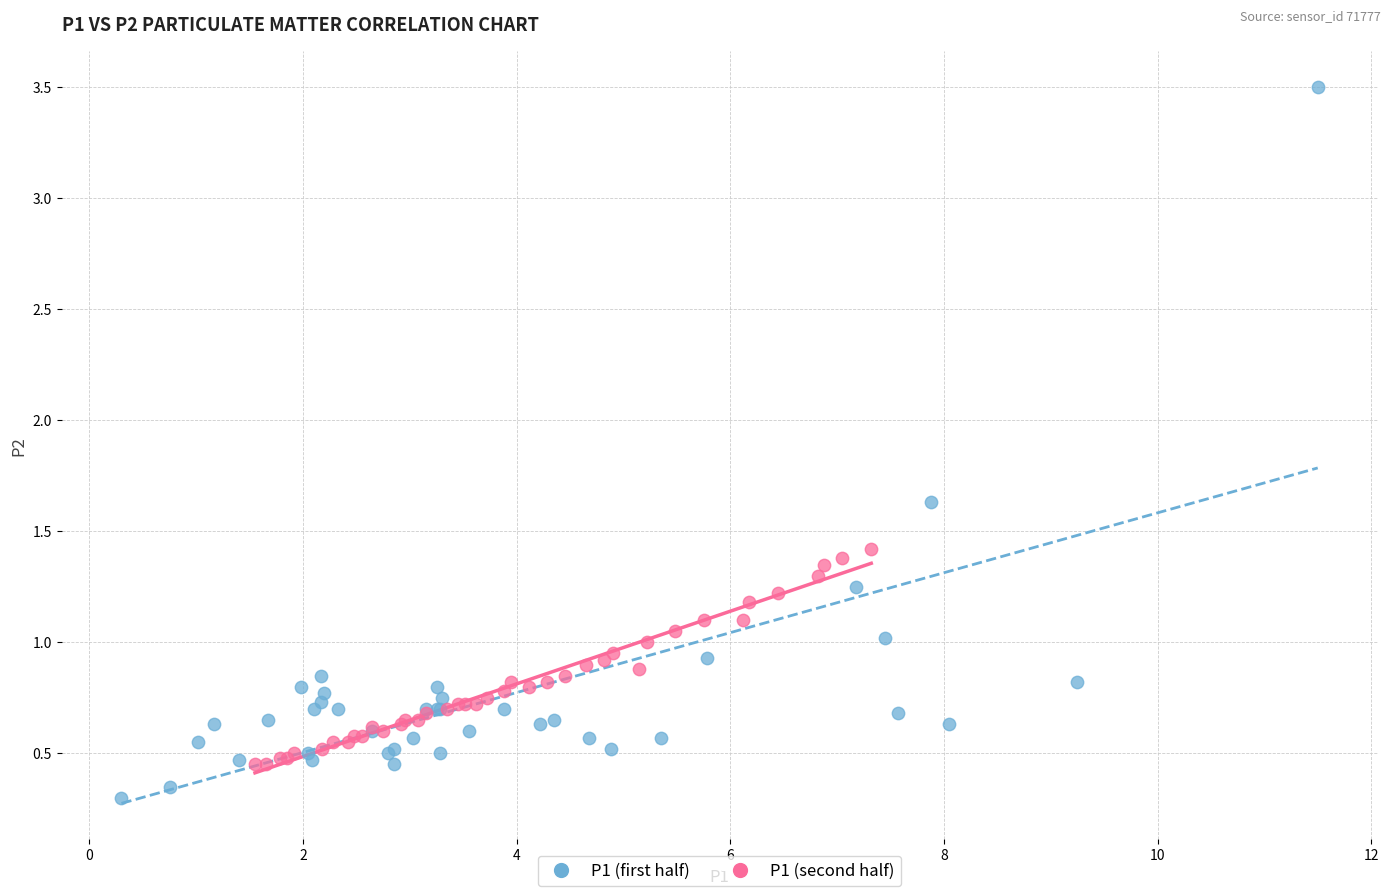

Which series contains the highest Y value?

P1 (first half)